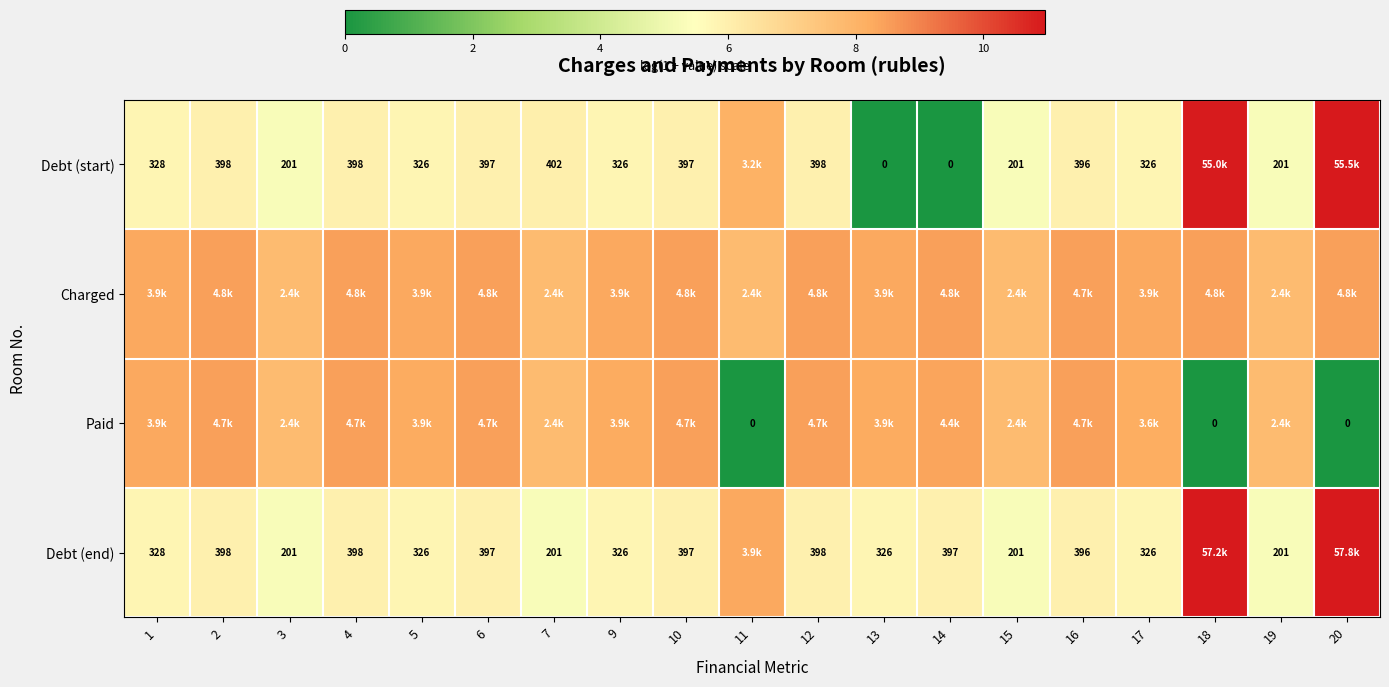

Is the value of Debt (start) at 19 greater than the value of Debt (end) at 17?

No